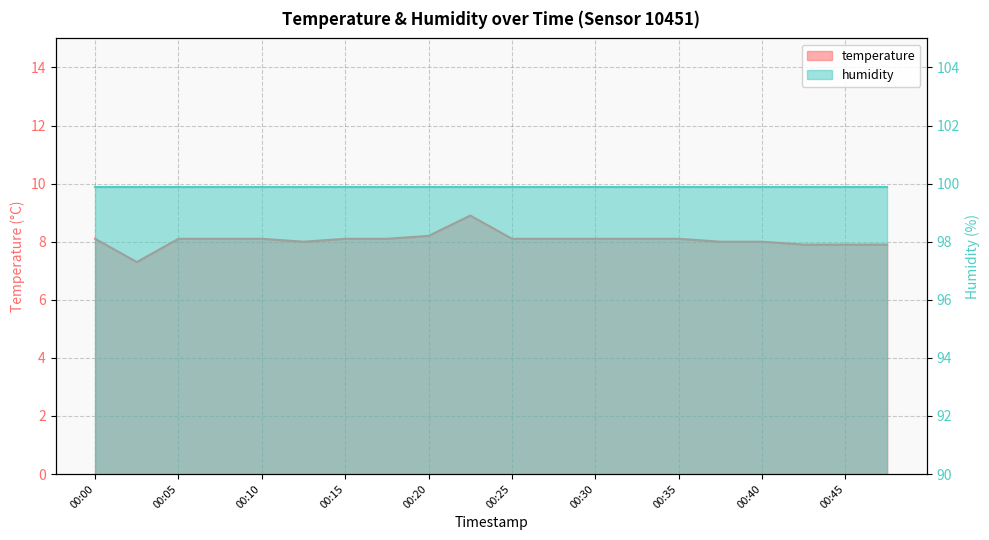

The value at 00:18 is 8.1. True or false?

True